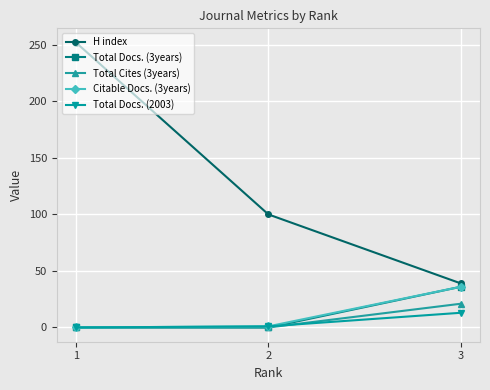

How many distinct data groups are displayed?

5